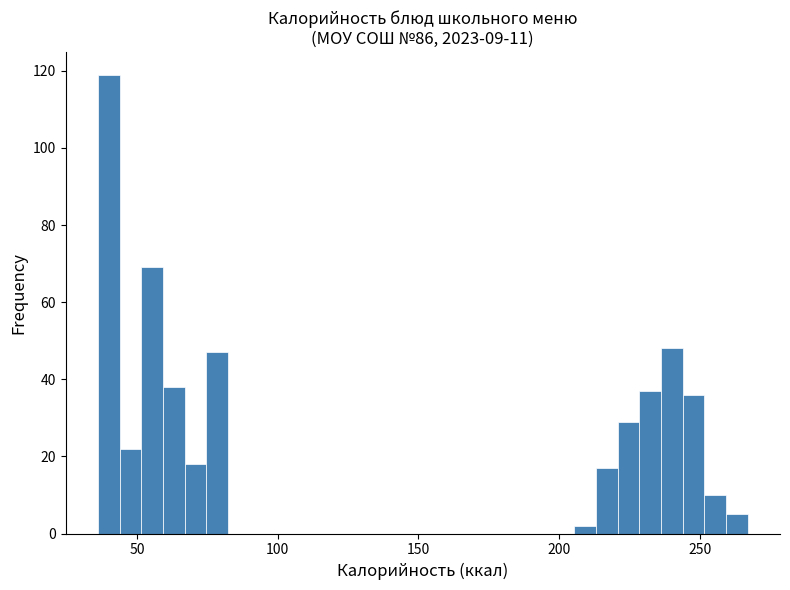

Around what value on the x-axis is the tallest bar? Give the approximate position of its centre, as read against the axis.

40